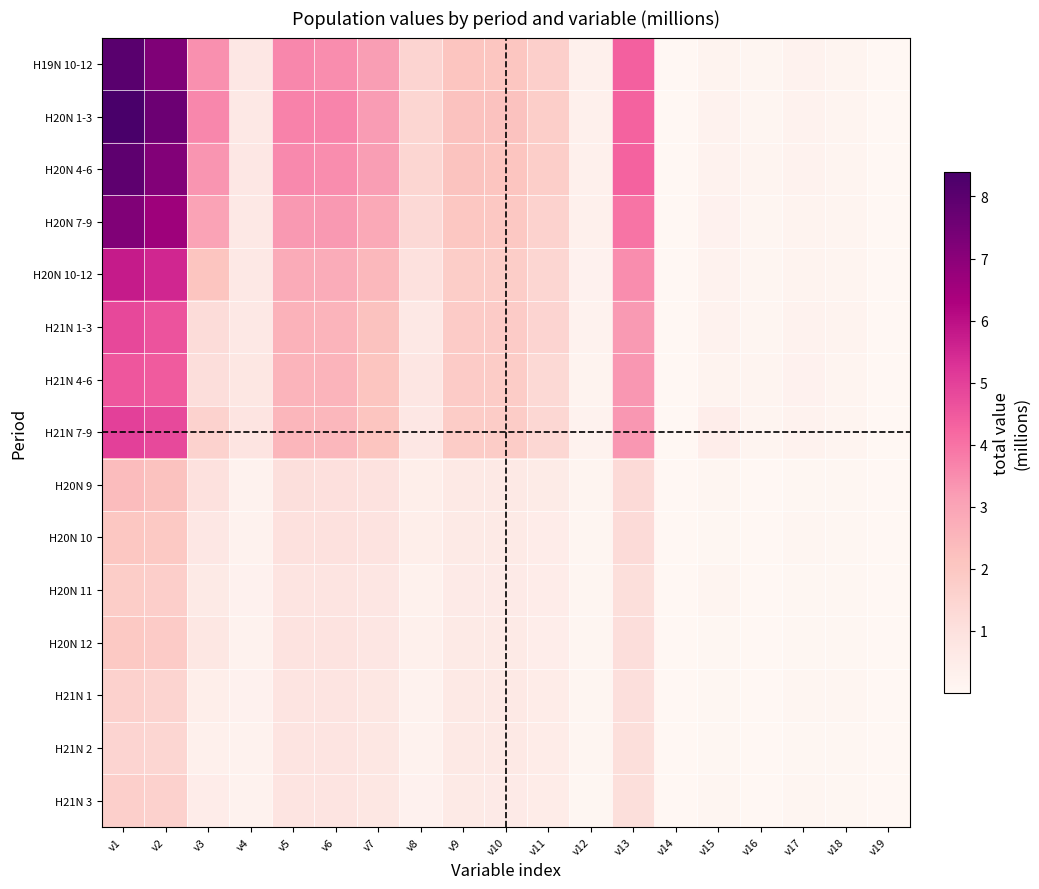

Reading left to right, transcribe all the data shown in this chart.

H19N 10-12: v1=8.0	v2=7.2	v3=3.4	v4=0.7	v5=3.6	v6=3.5	v7=3.2	v8=1.5	v9=2.1	v10=2.0	v11=1.7	v12=0.3	v13=4.3	v14=0.0	v15=0.2	v16=0.1	v17=0.2	v18=0.2	v19=0.0
H20N 1-3: v1=8.4	v2=7.6	v3=3.6	v4=0.7	v5=3.7	v6=3.6	v7=3.2	v8=1.4	v9=2.2	v10=2.2	v11=1.8	v12=0.3	v13=4.3	v14=0.0	v15=0.2	v16=0.1	v17=0.2	v18=0.2	v19=0.0
H20N 4-6: v1=7.9	v2=7.2	v3=3.3	v4=0.7	v5=3.5	v6=3.5	v7=3.2	v8=1.4	v9=2.1	v10=2.1	v11=1.7	v12=0.3	v13=4.3	v14=0.0	v15=0.2	v16=0.1	v17=0.2	v18=0.2	v19=0.0
H20N 7-9: v1=7.2	v2=6.6	v3=3.0	v4=0.7	v5=3.3	v6=3.3	v7=2.9	v8=1.3	v9=2.0	v10=2.0	v11=1.6	v12=0.3	v13=4.0	v14=0.0	v15=0.3	v16=0.1	v17=0.2	v18=0.1	v19=0.0
H20N 10-12: v1=5.8	v2=5.5	v3=2.1	v4=0.7	v5=2.8	v6=2.8	v7=2.4	v8=1.0	v9=1.8	v10=1.8	v11=1.4	v12=0.3	v13=3.5	v14=0.0	v15=0.2	v16=0.1	v17=0.2	v18=0.1	v19=0.0
H21N 1-3: v1=4.8	v2=4.6	v3=1.2	v4=0.7	v5=2.6	v6=2.6	v7=2.2	v8=0.7	v9=1.9	v10=1.8	v11=1.5	v12=0.2	v13=3.2	v14=0.0	v15=0.2	v16=0.1	v17=0.2	v18=0.2	v19=0.0
H21N 4-6: v1=4.5	v2=4.4	v3=1.1	v4=0.8	v5=2.6	v6=2.6	v7=2.1	v8=0.8	v9=1.8	v10=1.8	v11=1.3	v12=0.2	v13=3.3	v14=0.0	v15=0.2	v16=0.1	v17=0.2	v18=0.2	v19=0.0
H21N 7-9: v1=5.0	v2=4.8	v3=1.6	v4=0.8	v5=2.5	v6=2.5	v7=2.1	v8=0.7	v9=1.8	v10=1.8	v11=1.4	v12=0.2	v13=3.3	v14=0.0	v15=0.5	v16=0.1	v17=0.2	v18=0.1	v19=0.0
H20N 9: v1=2.3	v2=2.2	v3=1.0	v4=0.2	v5=1.1	v6=1.0	v7=0.9	v8=0.4	v9=0.6	v10=0.6	v11=0.5	v12=0.1	v13=1.3	v14=0.0	v15=0.1	v16=0.0	v17=0.1	v18=0.0	v19=0.0
H20N 10: v1=2.0	v2=1.9	v3=0.7	v4=0.2	v5=1.0	v6=1.0	v7=0.9	v8=0.4	v9=0.6	v10=0.6	v11=0.5	v12=0.1	v13=1.2	v14=0.0	v15=0.1	v16=0.0	v17=0.1	v18=0.0	v19=0.0
H20N 11: v1=1.8	v2=1.7	v3=0.6	v4=0.2	v5=0.9	v6=0.9	v7=0.8	v8=0.3	v9=0.6	v10=0.6	v11=0.5	v12=0.1	v13=1.1	v14=0.0	v15=0.1	v16=0.0	v17=0.1	v18=0.0	v19=0.0
H20N 12: v1=1.9	v2=1.9	v3=0.7	v4=0.2	v5=0.9	v6=0.9	v7=0.8	v8=0.3	v9=0.6	v10=0.6	v11=0.5	v12=0.1	v13=1.1	v14=0.0	v15=0.1	v16=0.0	v17=0.1	v18=0.1	v19=0.0
H21N 1: v1=1.6	v2=1.5	v3=0.4	v4=0.2	v5=0.9	v6=0.9	v7=0.7	v8=0.2	v9=0.6	v10=0.6	v11=0.5	v12=0.1	v13=1.1	v14=0.0	v15=0.1	v16=0.0	v17=0.1	v18=0.1	v19=0.0
H21N 2: v1=1.5	v2=1.4	v3=0.3	v4=0.2	v5=0.9	v6=0.9	v7=0.7	v8=0.2	v9=0.6	v10=0.6	v11=0.5	v12=0.1	v13=1.1	v14=0.0	v15=0.1	v16=0.0	v17=0.1	v18=0.1	v19=0.0
H21N 3: v1=1.7	v2=1.6	v3=0.5	v4=0.2	v5=0.9	v6=0.8	v7=0.7	v8=0.3	v9=0.6	v10=0.6	v11=0.5	v12=0.1	v13=1.1	v14=0.0	v15=0.1	v16=0.0	v17=0.1	v18=0.1	v19=0.0